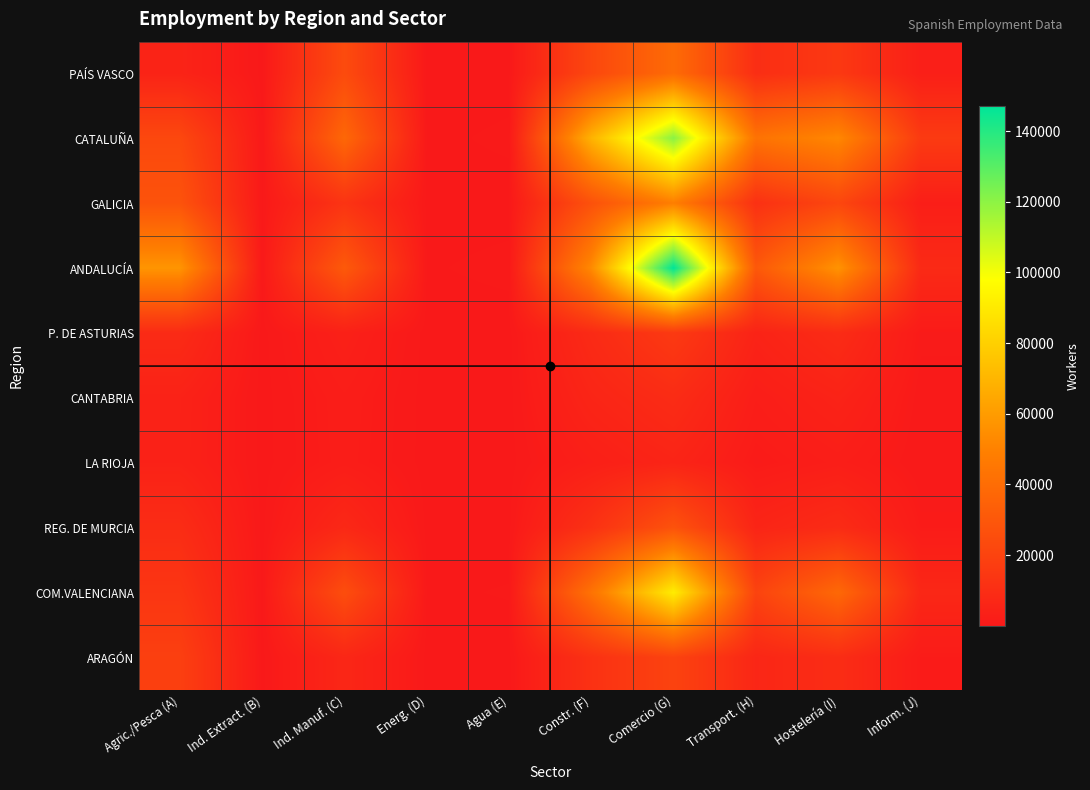

Reading left to right, transcribe all the data shown in this chart.

PAÍS VASCO: Agric./Pesca (A)=5064	Ind. Extract. (B)=35	Ind. Manuf. (C)=23983	Energ. (D)=42	Agua (E)=106	Constr. (F)=22032	Comercio (G)=39433	Transport. (H)=10077	Hostelería (I)=15055	Inform. (J)=3012
CATALUÑA: Agric./Pesca (A)=22479	Ind. Extract. (B)=242	Ind. Manuf. (C)=37646	Energ. (D)=192	Agua (E)=385	Constr. (F)=68803	Comercio (G)=120377	Transport. (H)=43062	Hostelería (I)=52377	Inform. (J)=16052
GALICIA: Agric./Pesca (A)=27784	Ind. Extract. (B)=171	Ind. Manuf. (C)=12784	Energ. (D)=71	Agua (E)=98	Constr. (F)=27000	Comercio (G)=48618	Transport. (H)=11372	Hostelería (I)=21731	Inform. (J)=2629
ANDALUCÍA: Agric./Pesca (A)=57397	Ind. Extract. (B)=263	Ind. Manuf. (C)=31016	Energ. (D)=245	Agua (E)=438	Constr. (F)=53246	Comercio (G)=147107	Transport. (H)=30407	Hostelería (I)=56786	Inform. (J)=8127
P. DE ASTURIAS: Agric./Pesca (A)=8525	Ind. Extract. (B)=33	Ind. Manuf. (C)=3575	Energ. (D)=19	Agua (E)=37	Constr. (F)=8407	Comercio (G)=15598	Transport. (H)=4946	Hostelería (I)=8986	Inform. (J)=1059
CANTABRIA: Agric./Pesca (A)=4376	Ind. Extract. (B)=23	Ind. Manuf. (C)=2208	Energ. (D)=12	Agua (E)=26	Constr. (F)=5788	Comercio (G)=9114	Transport. (H)=2365	Hostelería (I)=4806	Inform. (J)=535
LA RIOJA: Agric./Pesca (A)=4268	Ind. Extract. (B)=13	Ind. Manuf. (C)=2066	Energ. (D)=8	Agua (E)=22	Constr. (F)=3065	Comercio (G)=5518	Transport. (H)=1029	Hostelería (I)=2526	Inform. (J)=295
REG. DE MURCIA: Agric./Pesca (A)=9281	Ind. Extract. (B)=55	Ind. Manuf. (C)=7316	Energ. (D)=81	Agua (E)=76	Constr. (F)=11564	Comercio (G)=27683	Transport. (H)=5646	Hostelería (I)=8852	Inform. (J)=1420
COM.VALENCIANA: Agric./Pesca (A)=13737	Ind. Extract. (B)=156	Ind. Manuf. (C)=25027	Energ. (D)=219	Agua (E)=329	Constr. (F)=42888	Comercio (G)=91061	Transport. (H)=20209	Hostelería (I)=38158	Inform. (J)=6851
ARAGÓN: Agric./Pesca (A)=18464	Ind. Extract. (B)=87	Ind. Manuf. (C)=6621	Energ. (D)=65	Agua (E)=51	Constr. (F)=11716	Comercio (G)=20044	Transport. (H)=6506	Hostelería (I)=9471	Inform. (J)=1393